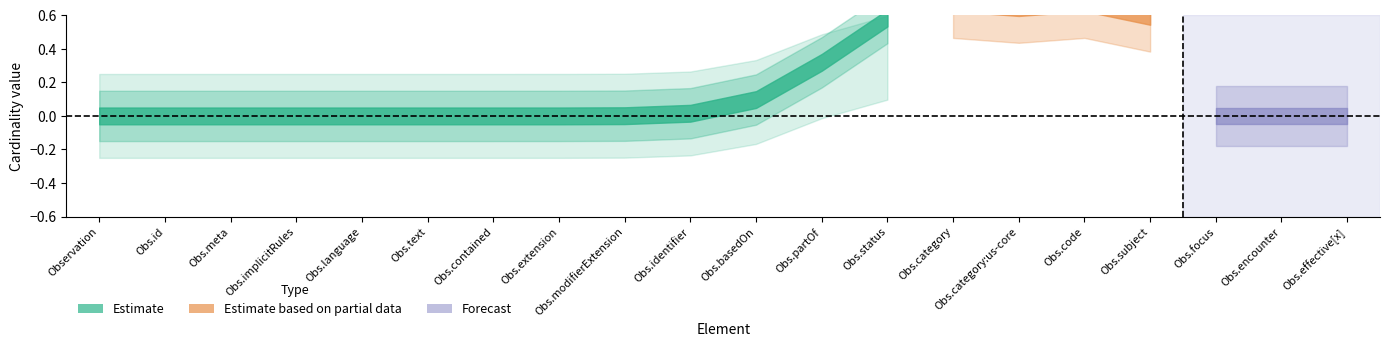

What is the difference between the maximum and second lowest values in the Estimate series?

1